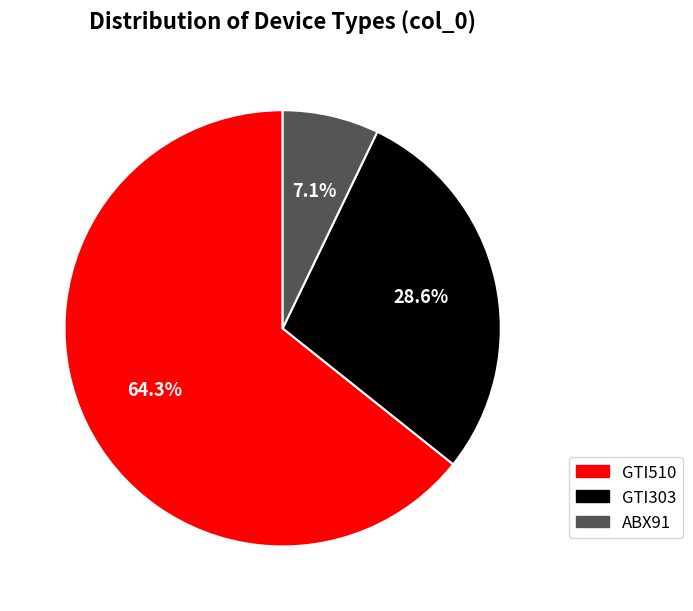

The GTI510 slice represents 53% of the pie. True or false?

False